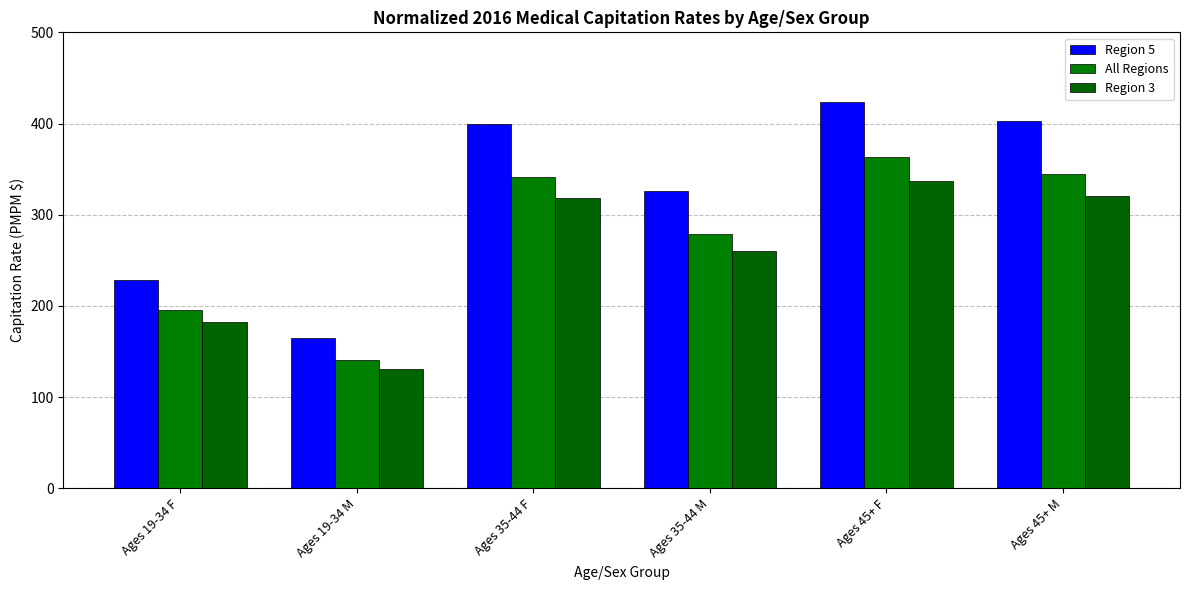

At which label does Region 3 reach its peak?

Ages 45+ F